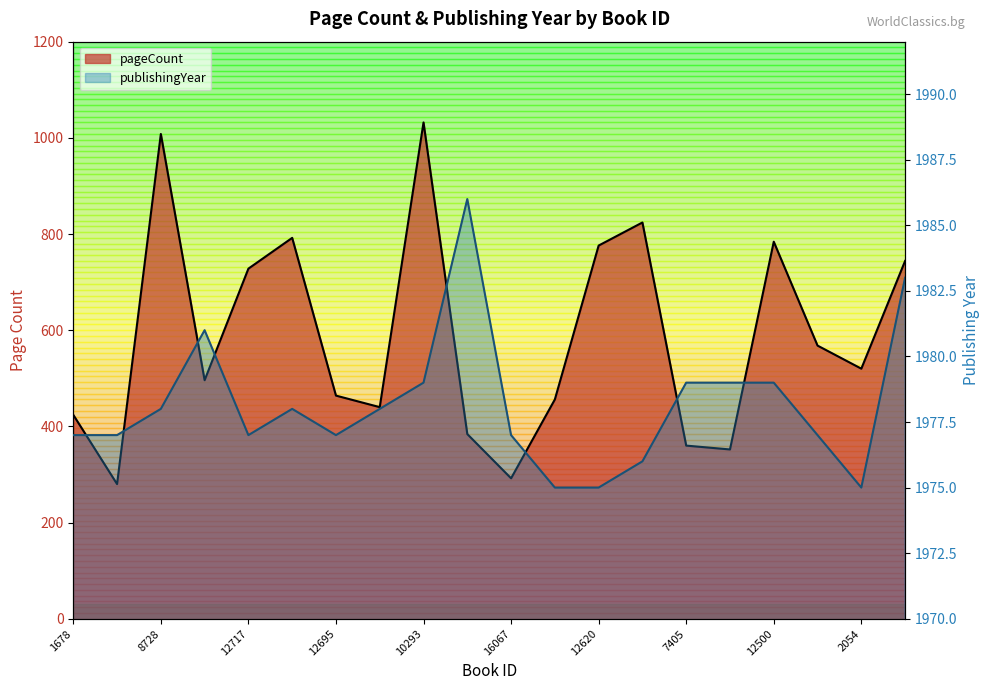

How many categories are shown in the chart?

20